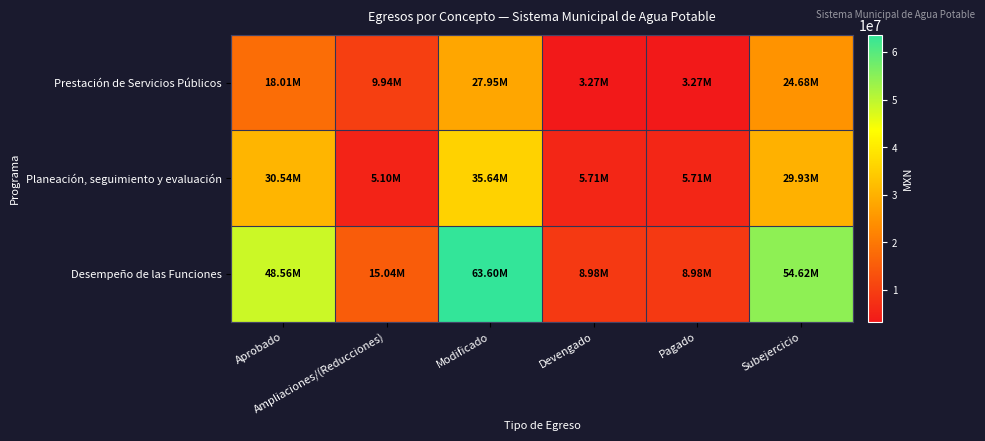

What is the total value across all series at Subejercicio?

109232439.7